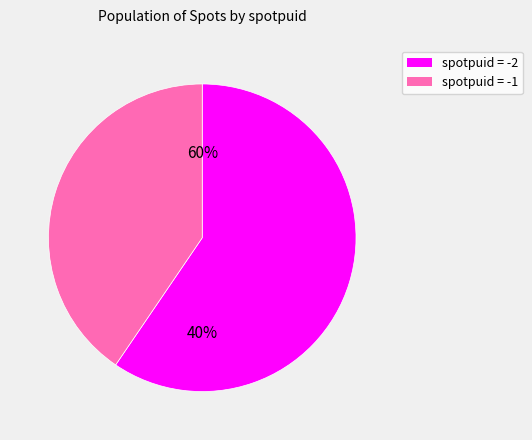

Do -2 and -2 together represent more than half of the pie?

No